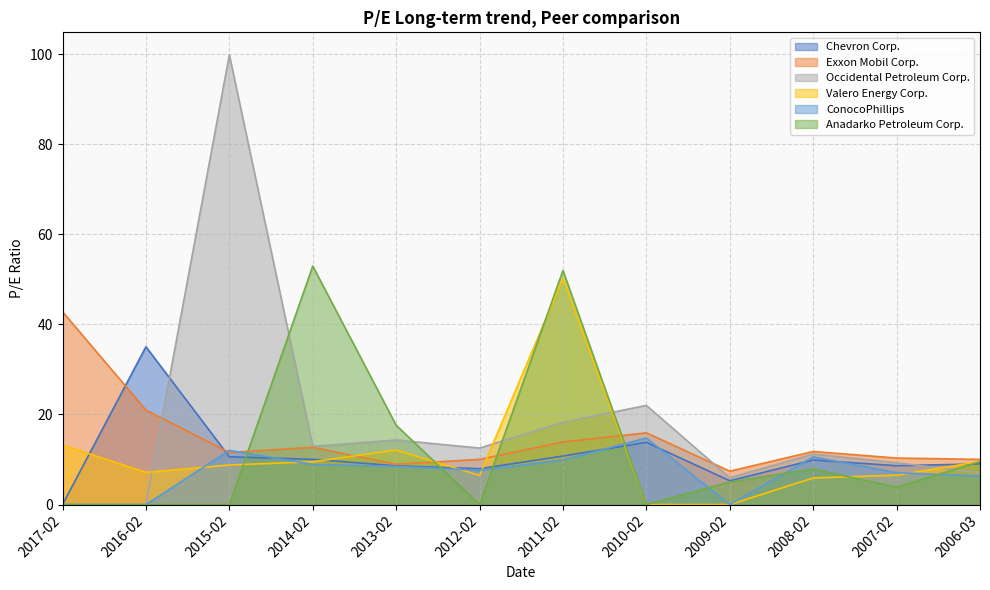

At which category does ConocoPhillips reach its first local valley?

2012-02